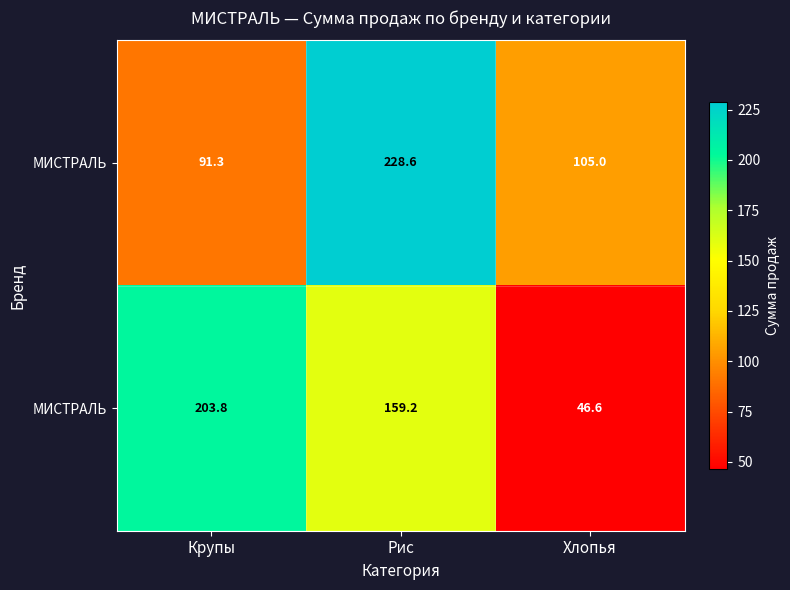

Count the number of data series in this chart.

2